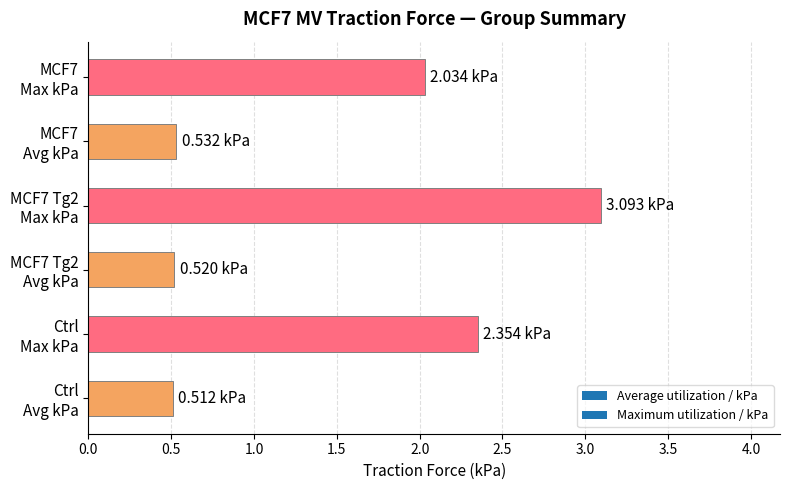

How many data points are above 2?

3